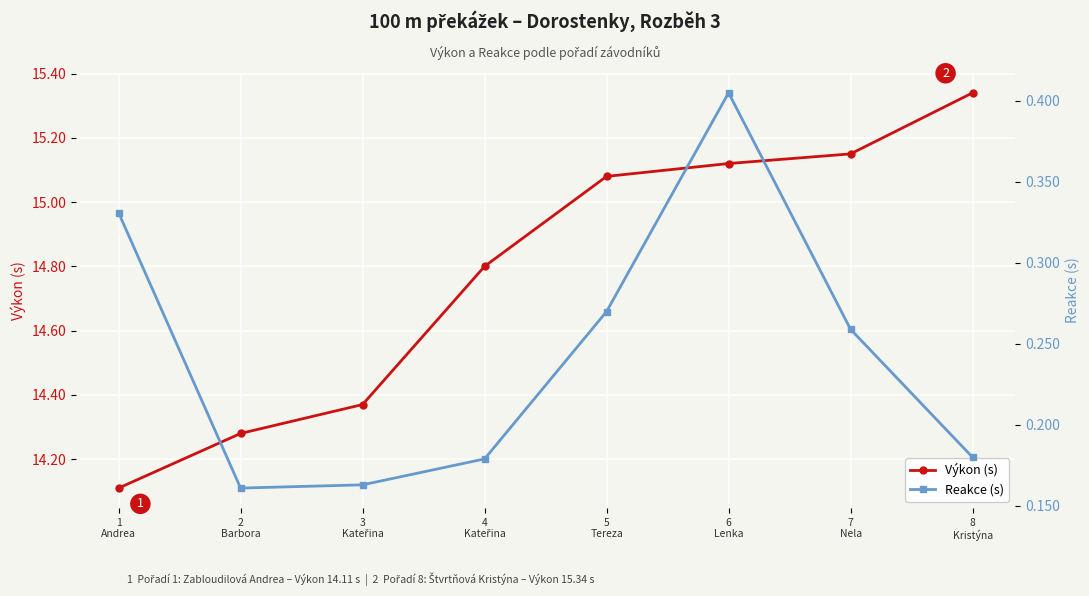

True or false: Reakce (s) and Výkon (s) intersect in this chart.

False